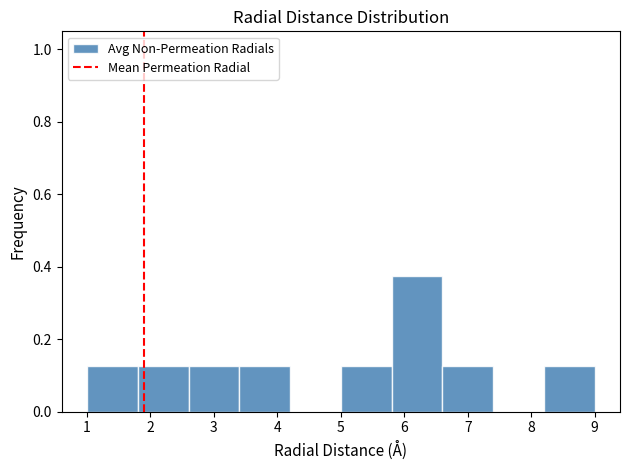

Reading left to right, list every bar in this chart as the range it spans on the x-axis followed by its height. The values are not printed on the chart, so give them approximately, as read against the axis.

1.0 to 1.8: 0.12
1.8 to 2.6: 0.12
2.6 to 3.4: 0.12
3.4 to 4.2: 0.12
4.2 to 5.0: 0
5.0 to 5.8: 0.12
5.8 to 6.6: 0.38
6.6 to 7.4: 0.12
7.4 to 8.2: 0
8.2 to 9.0: 0.12